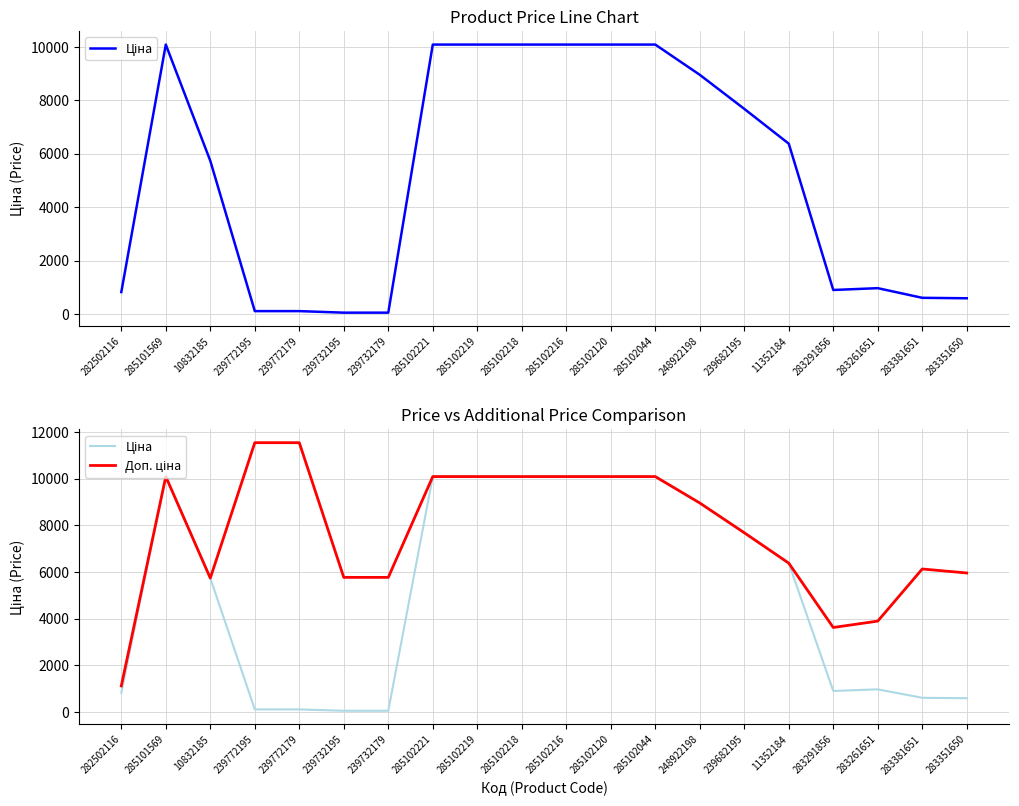

What is the label of the 2nd point from the right?

283381651